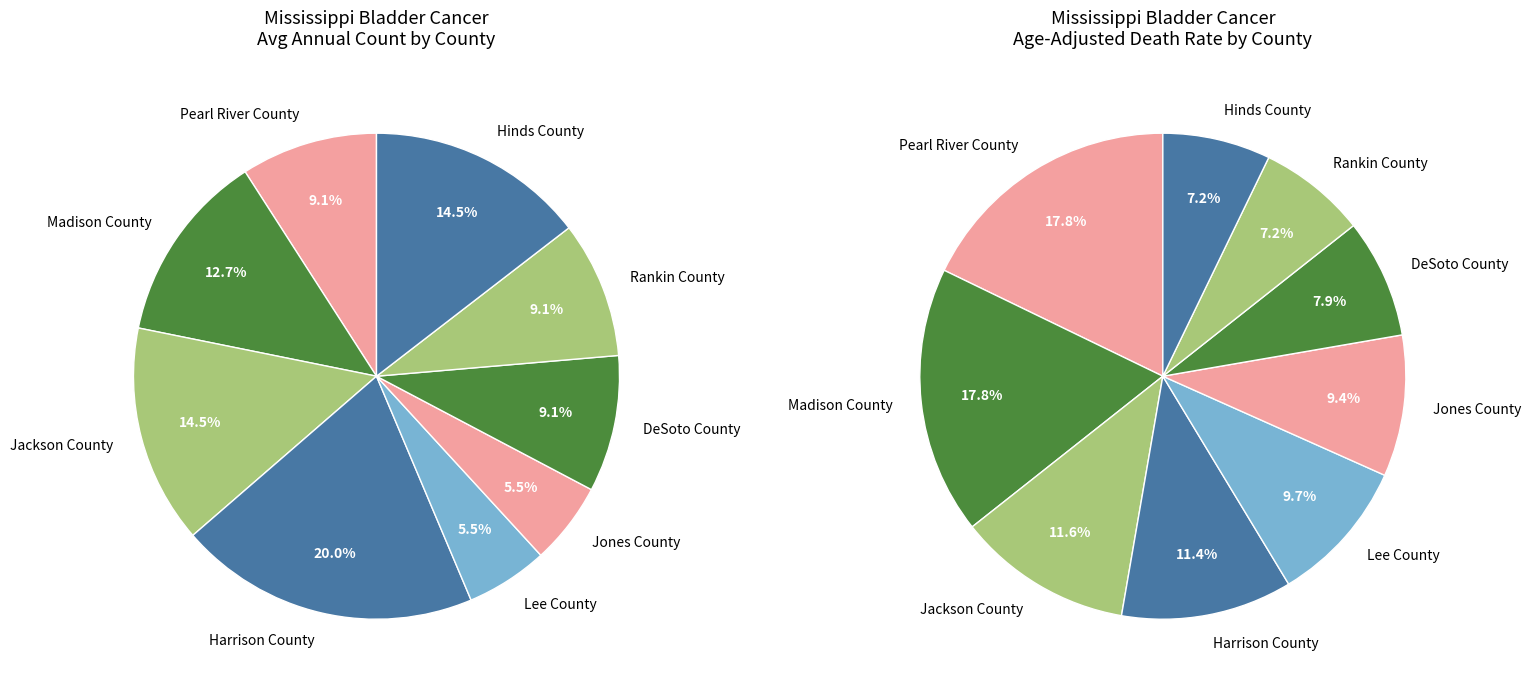

How many segments does this pie chart have?

9